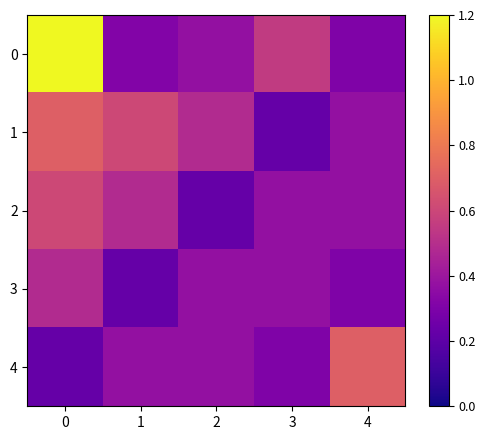

How many data points does each series have?

5